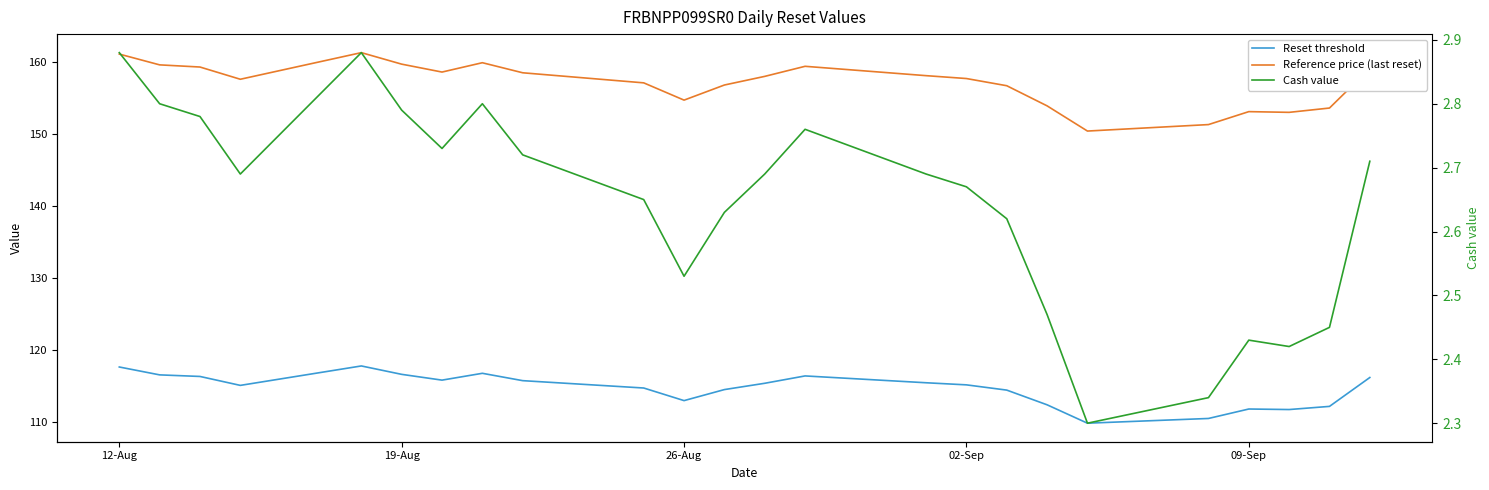

What is the difference between the maximum and minimum values in the Cash value series?

0.6